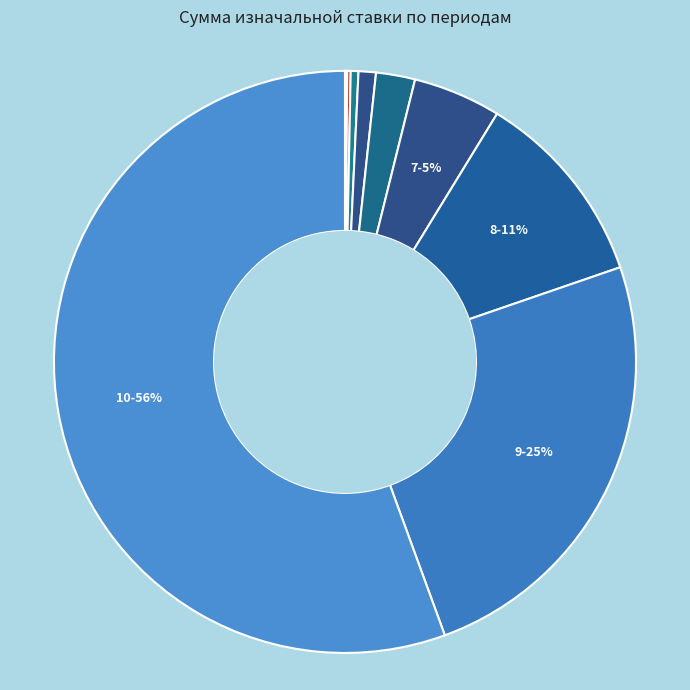

Rank the categories by value from lowest to highest.

1, 2, 3, 4, 5, 6, 7, 8, 9, 10